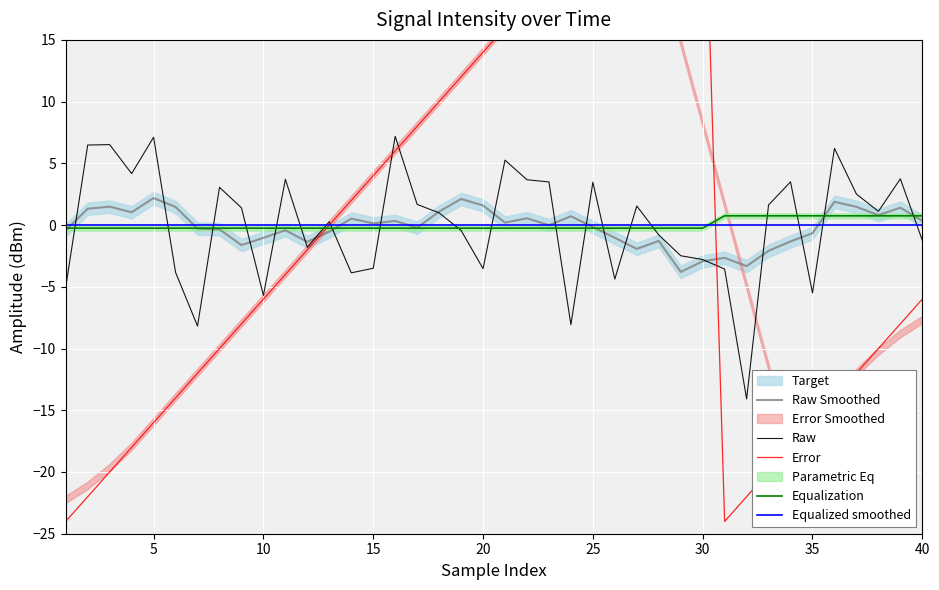

What is the lowest value of the Raw series?

-14.1